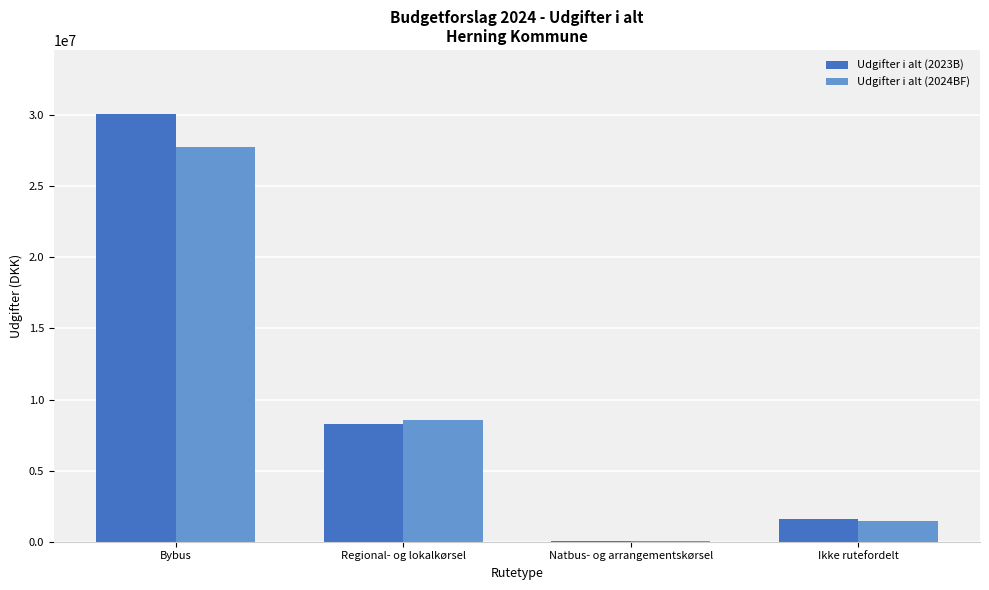

What is the sum of all Udgifter i alt (2024BF) values?

37852000.0